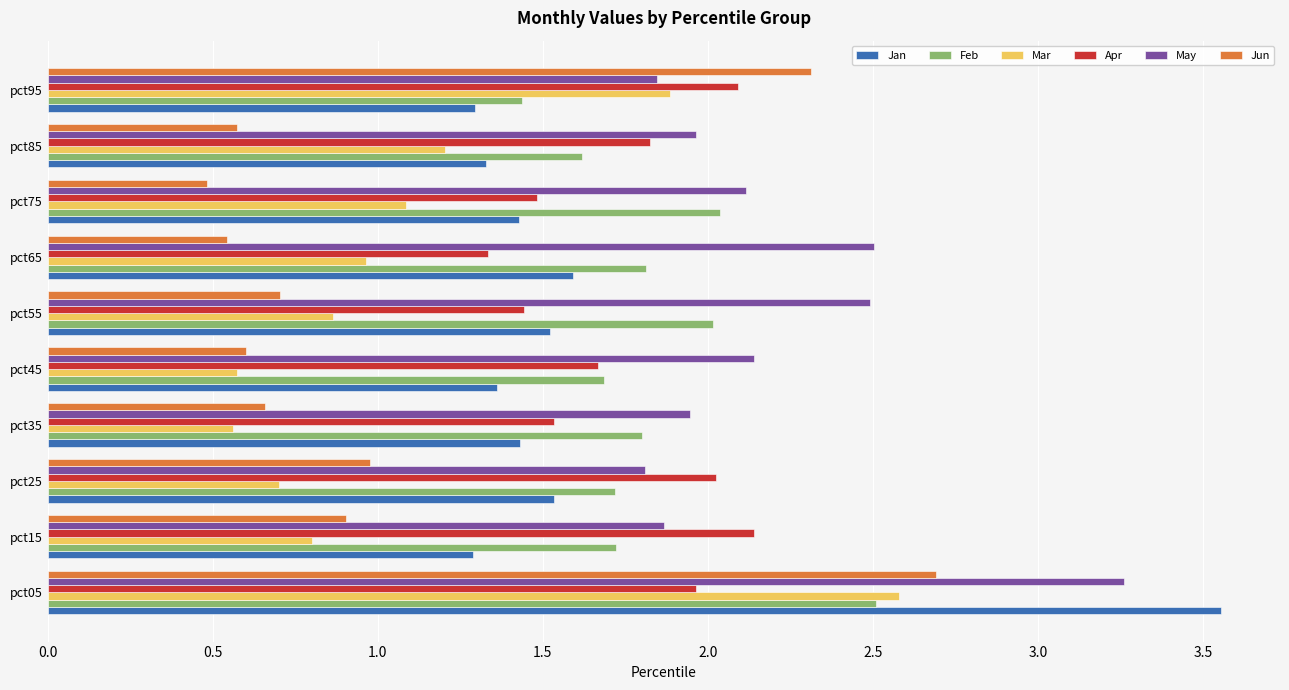

What is the difference between the maximum and minimum values in the Apr series?

0.8